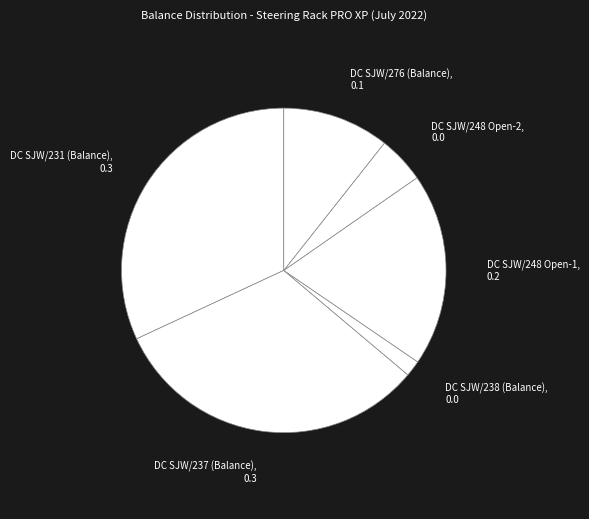

Is it true that DC SJW/248 Open-1, 0.2 is 27% of the pie?

False